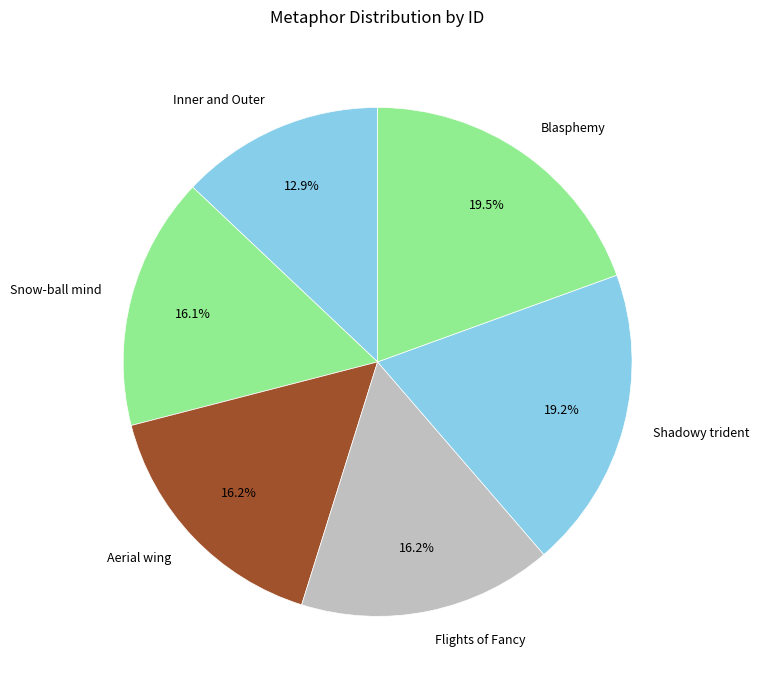

What portion of the pie excludes Inner and Outer?

87.1%